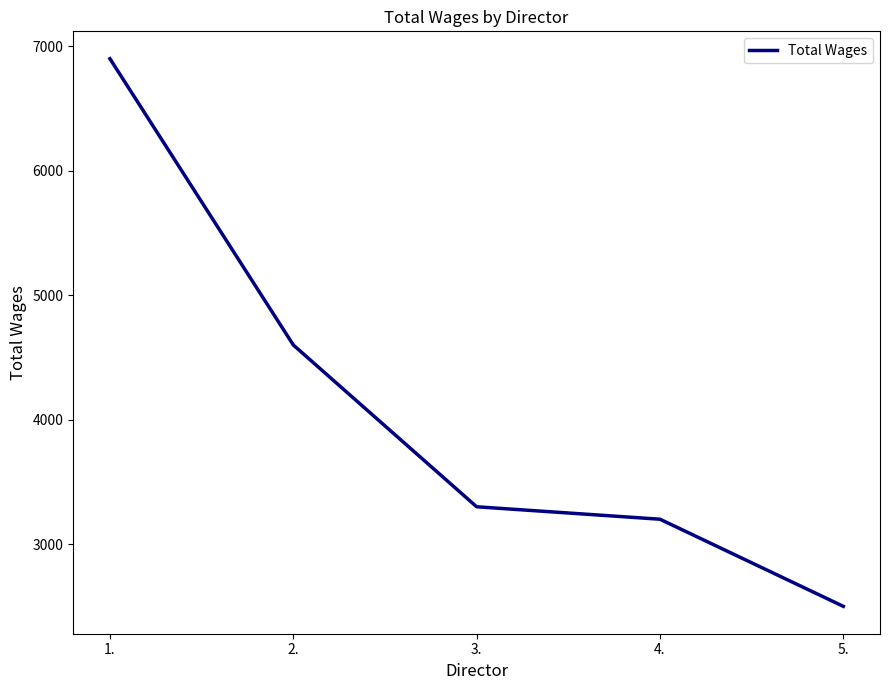

True or false: the data shows 4573 at 3..

False